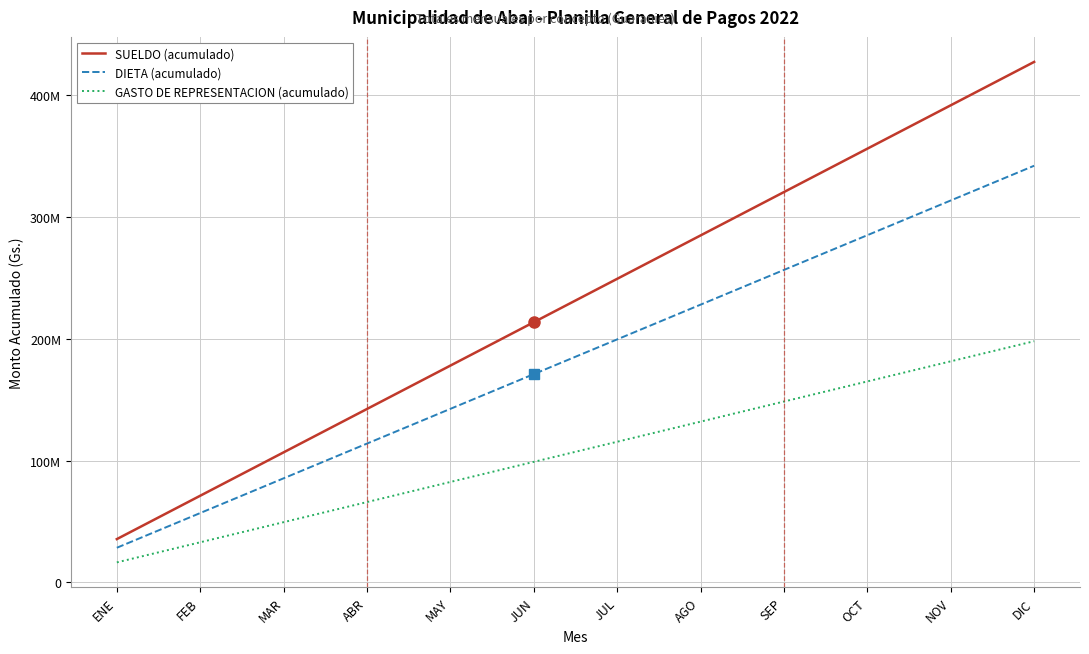

Is this an area chart (filled region under the line)?

No